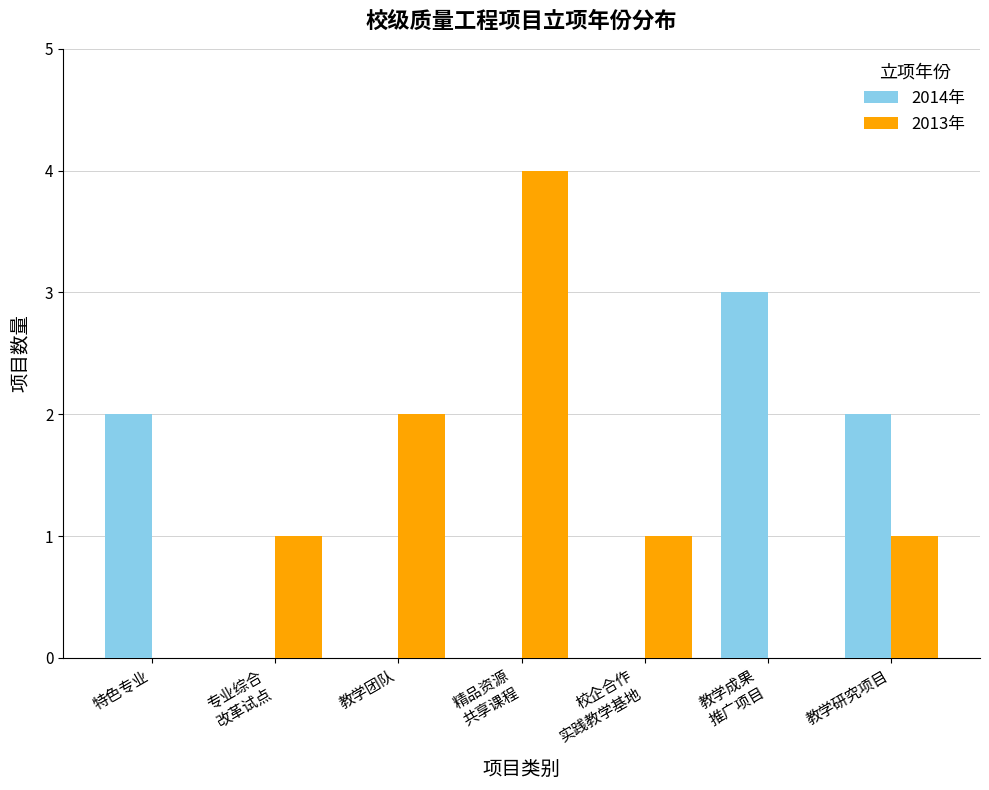

Reading left to right, list all the values displayed in this chart.

2014年: 2	0	0	0	0	3	2
2013年: 0	1	2	4	1	0	1